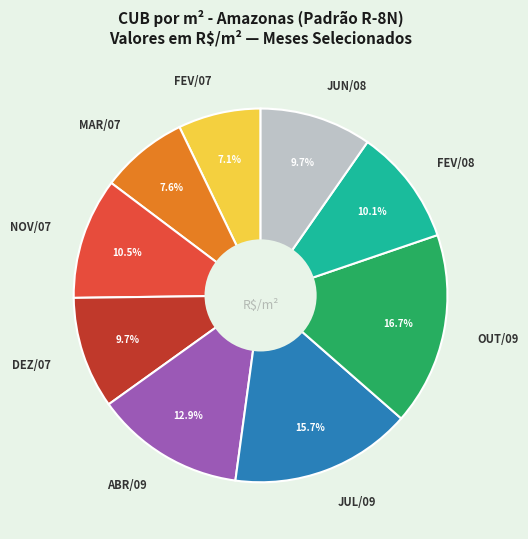

What is the ratio of the value at MAR/07 to the value at FEV/08?

0.8